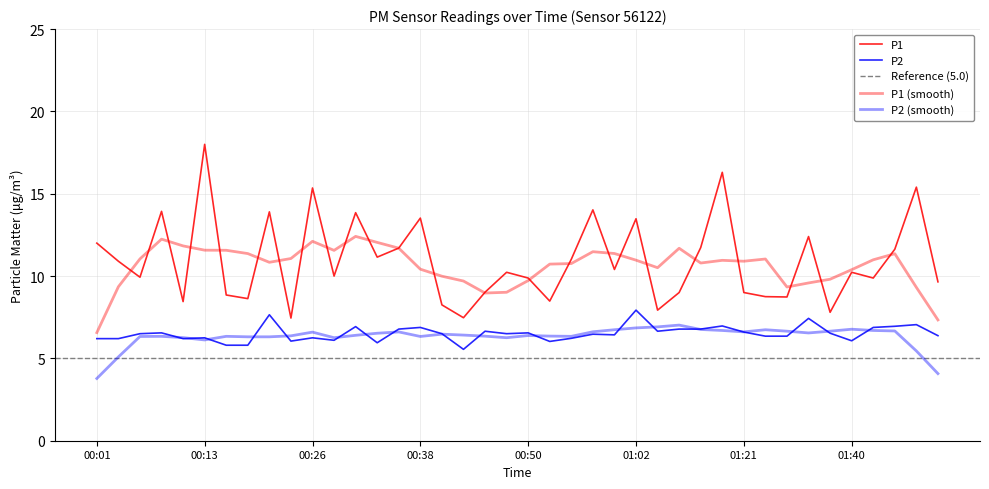

At which category is the sum across all series the highest?

00:13